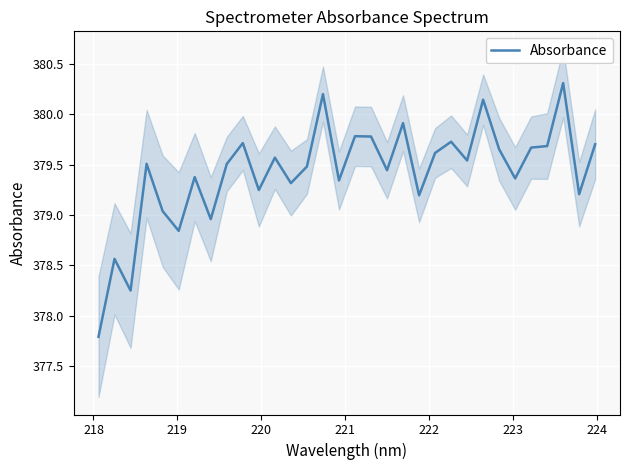

What is the lowest value of the Absorbance series?

377.8